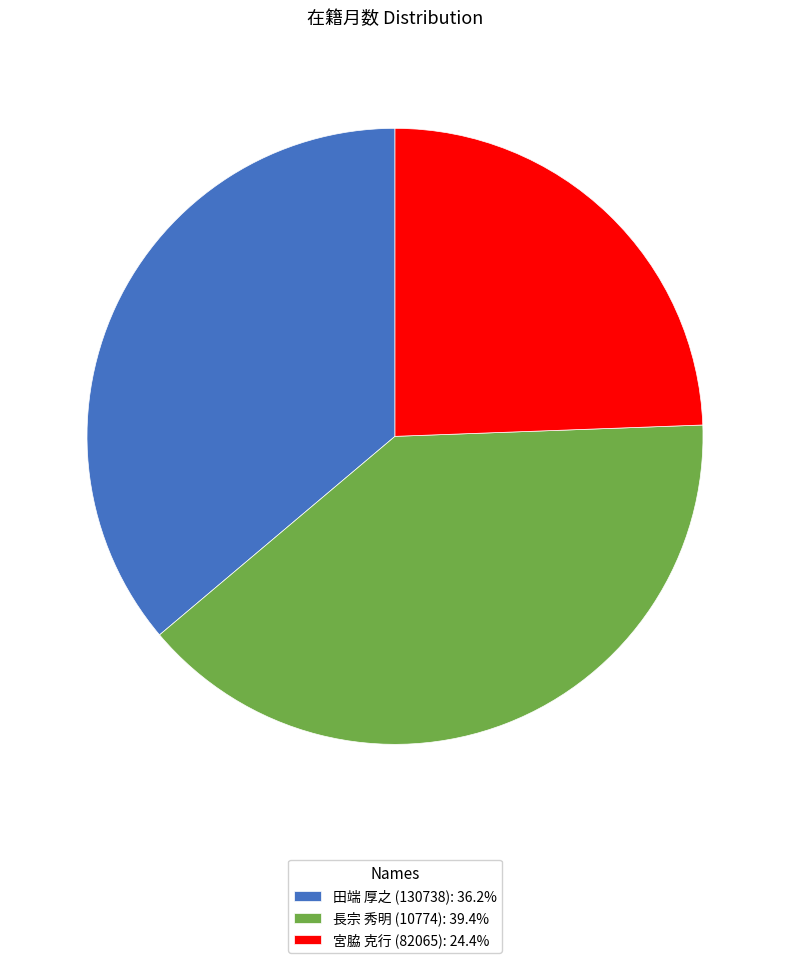

What is the ratio of the value at 田端 厚之 (130738): 36.2% to the value at 宮脇 克行 (82065): 24.4%?

1.5